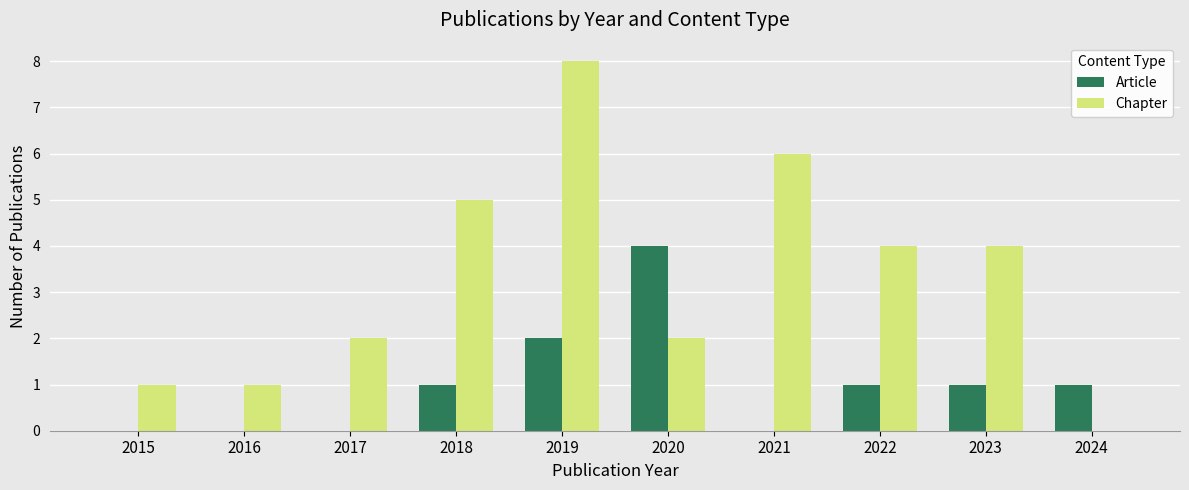

What is the approximate value of Chapter at 2017?

2